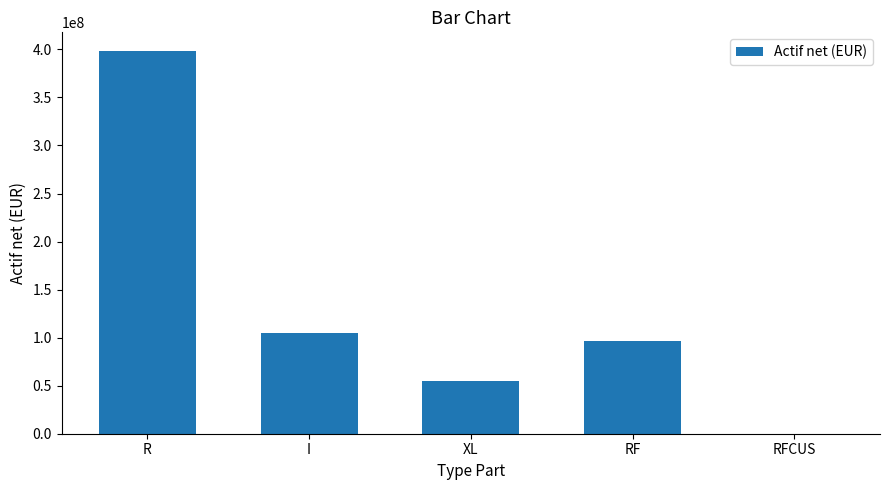

What is the approximate value at R?

397852620.9